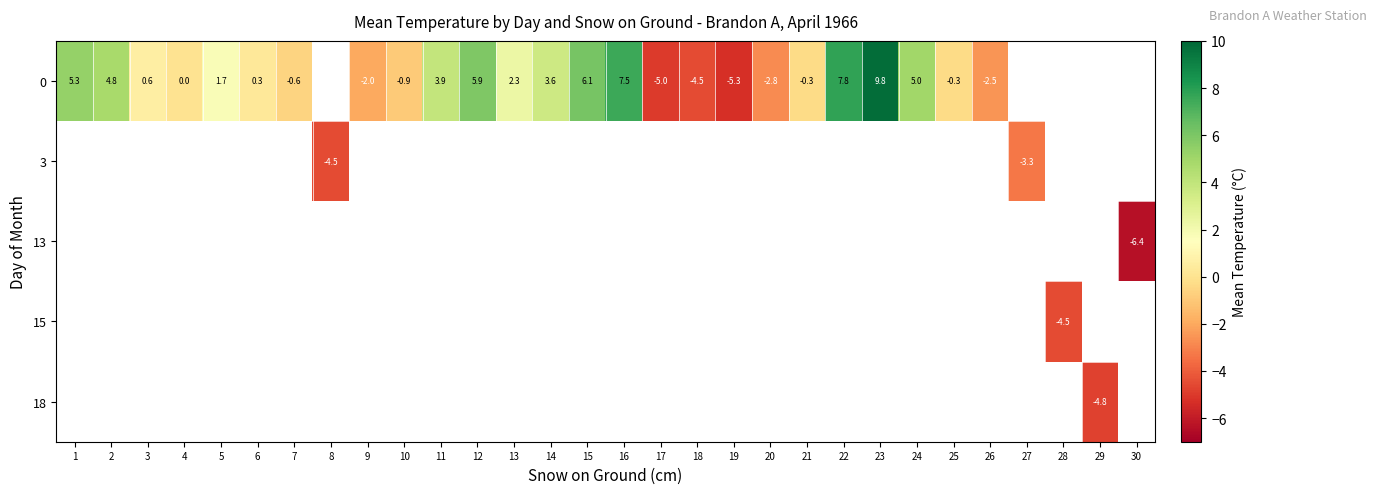

How many categories are shown in the chart?

30